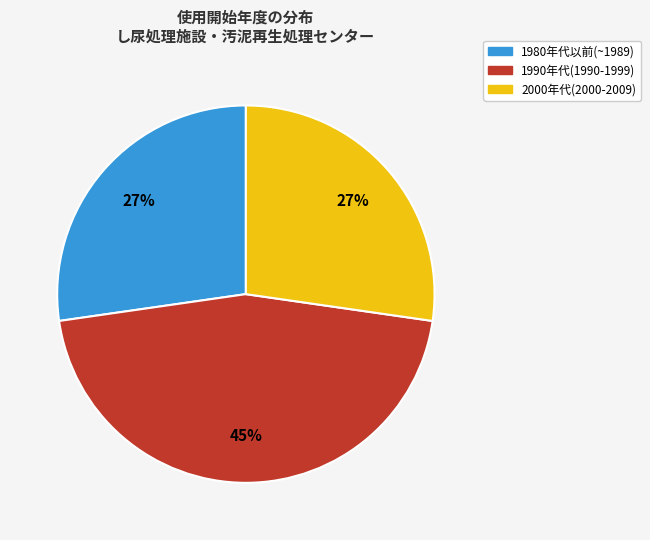

Is there any slice that represents more than half of the pie?

No